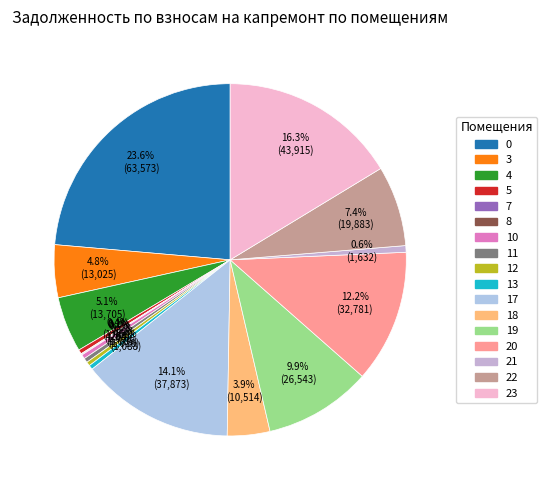

Rank the categories by value from lowest to highest.

7, 8, 12, 5, 10, 11, 13, 21, 18, 3, 4, 22, 19, 20, 17, 23, 0